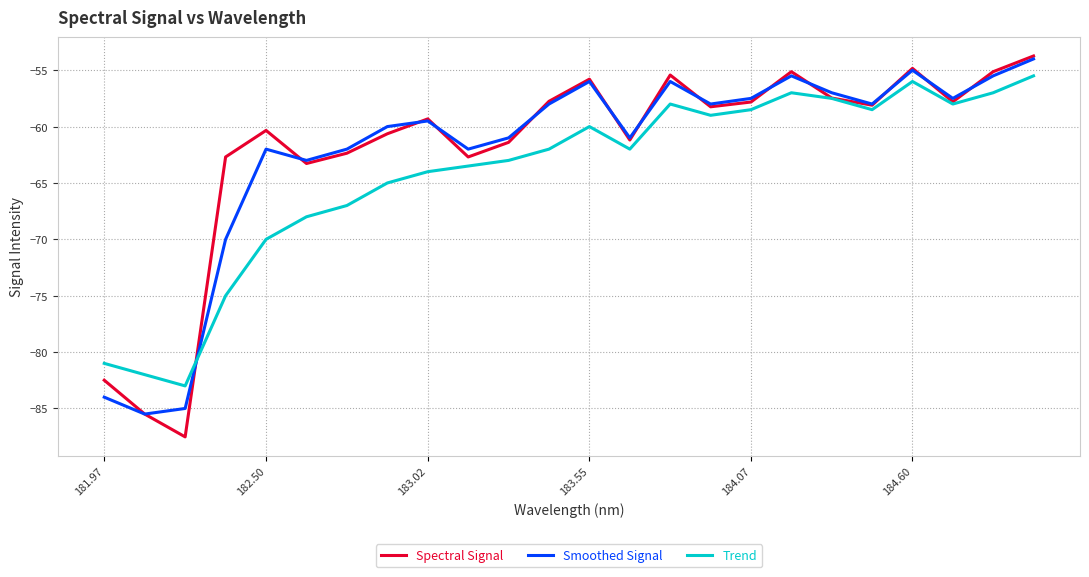

After their last crossing, which series has the higher values: Trend or Smoothed Signal?

Smoothed Signal